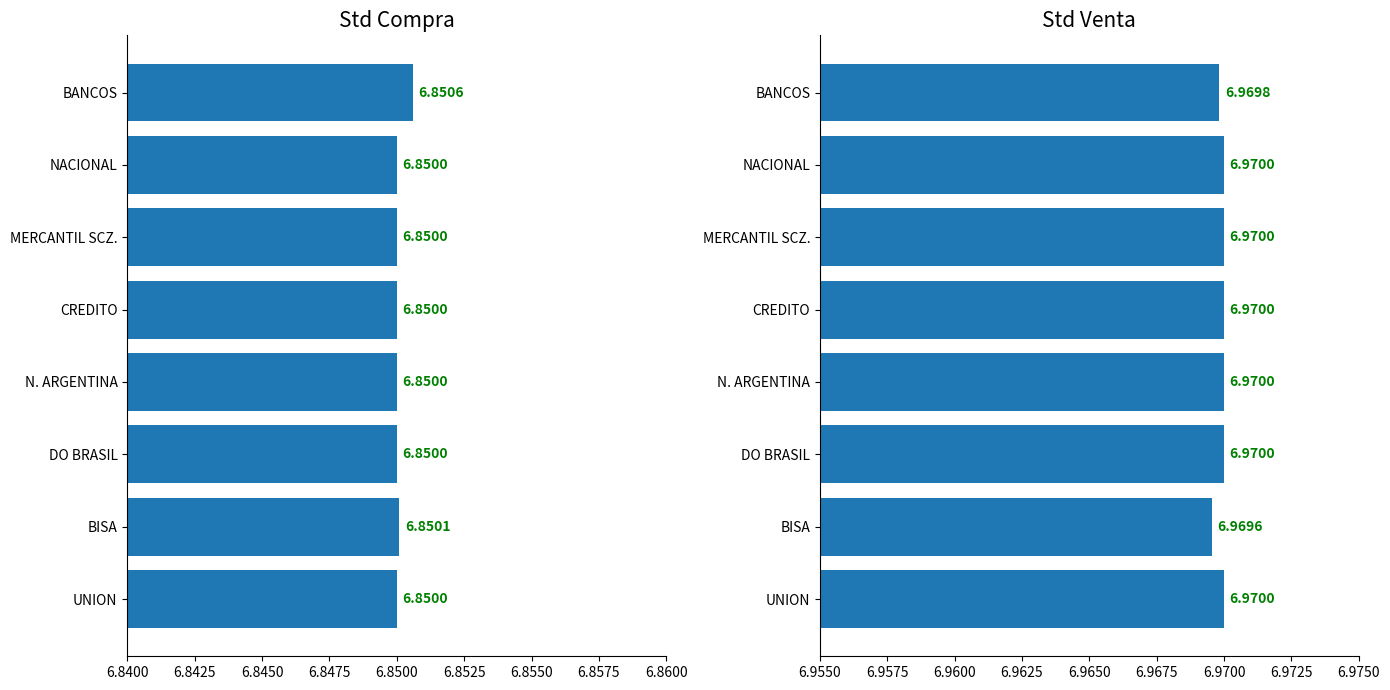

Rank the series by their maximum value, from lowest to highest.

Std Compra, Std Venta